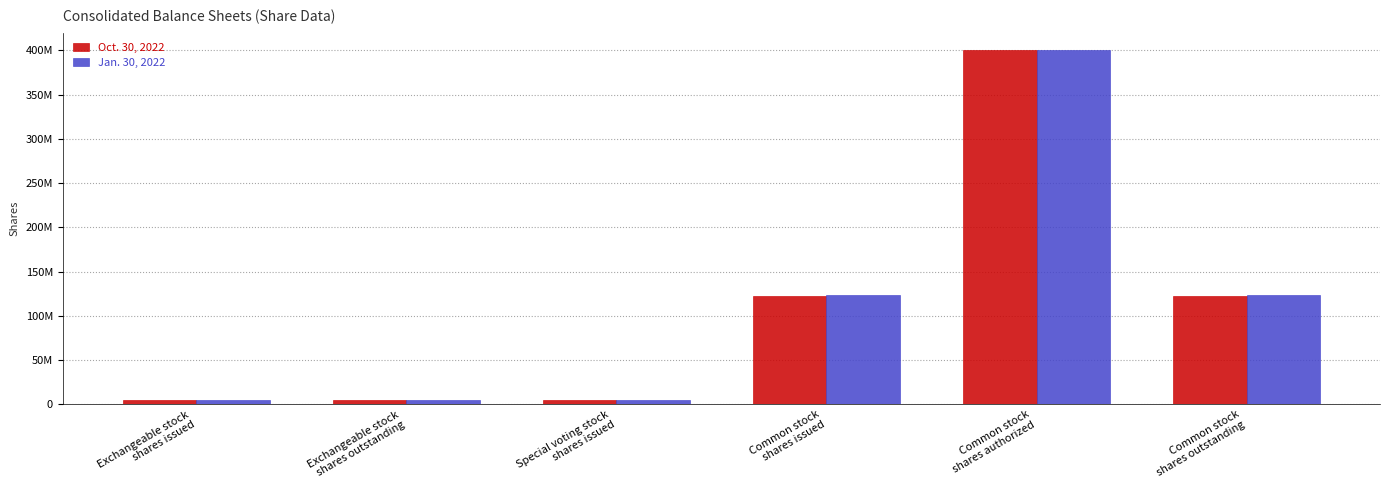

What is the minimum value shown in the chart?

5203000